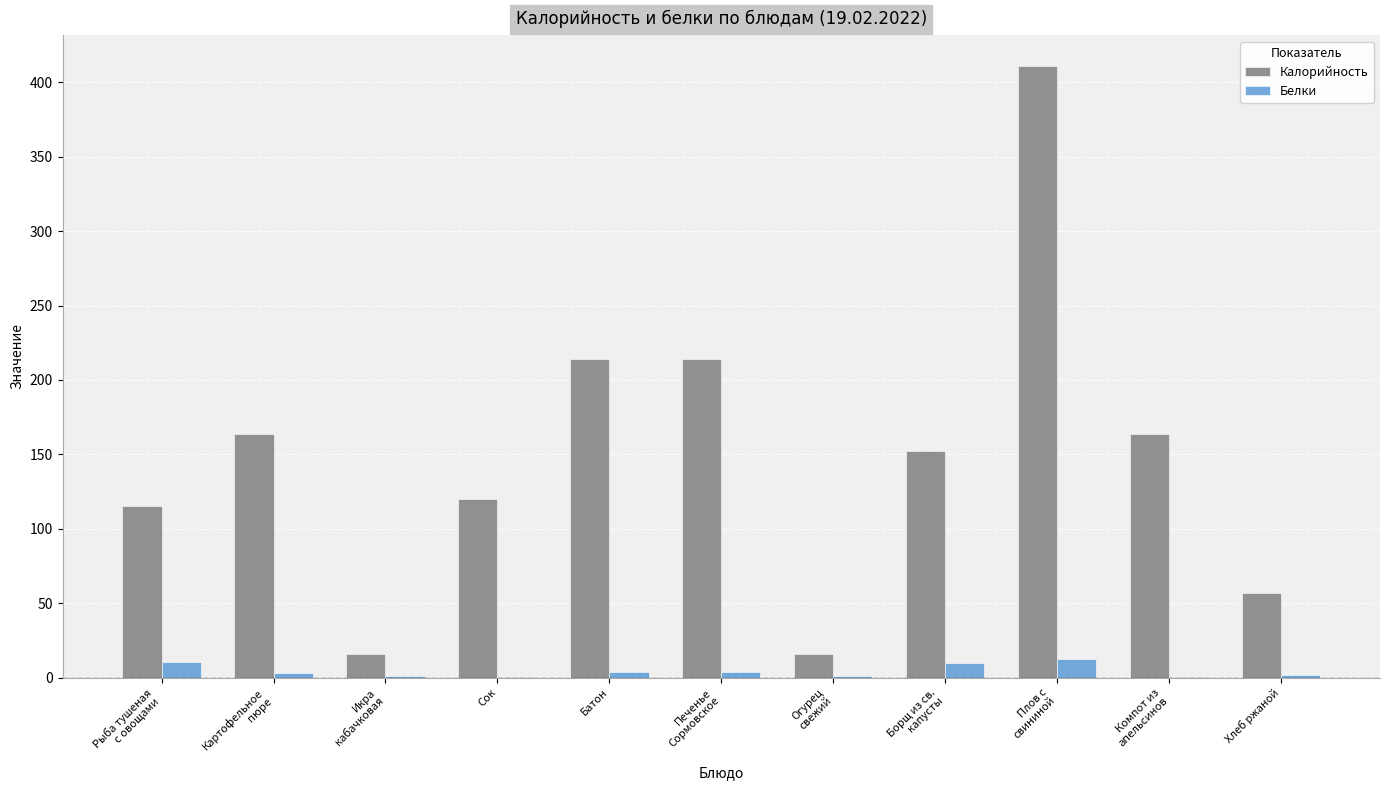

How many distinct data groups are displayed?

2